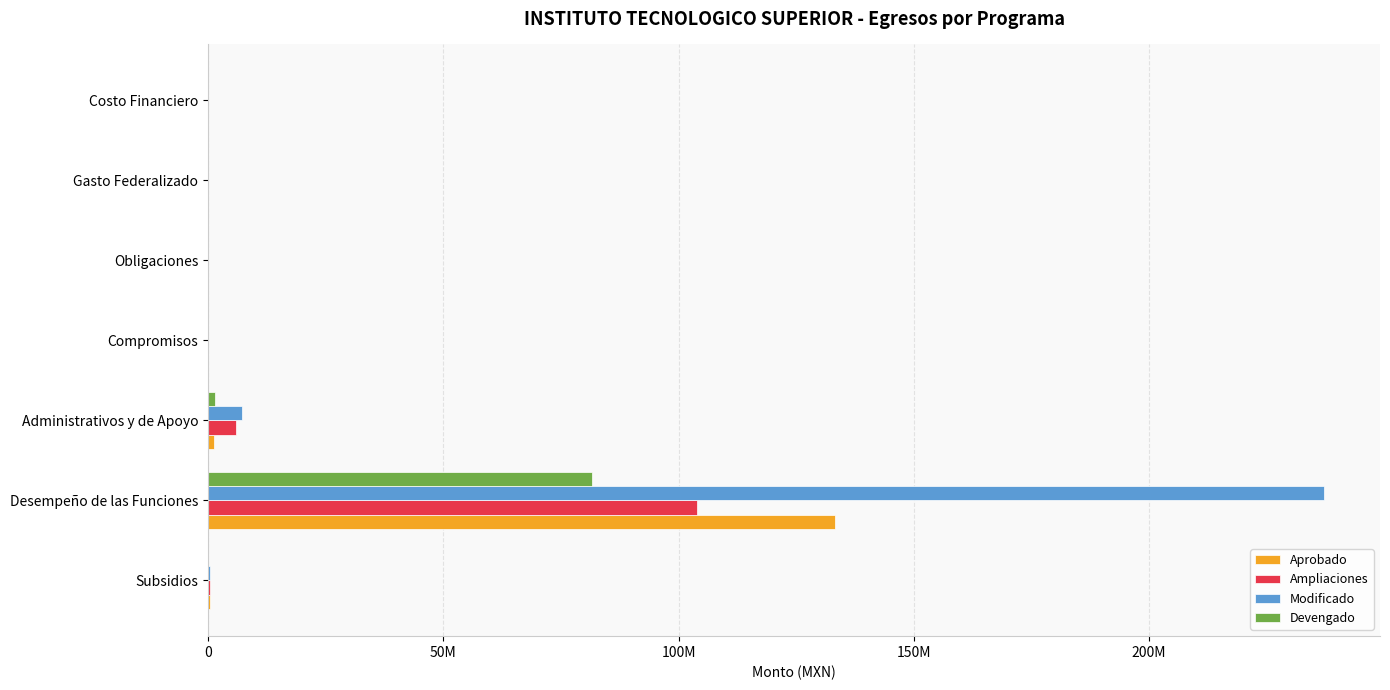

What are all the series names shown in the legend?

Aprobado, Ampliaciones, Modificado, Devengado